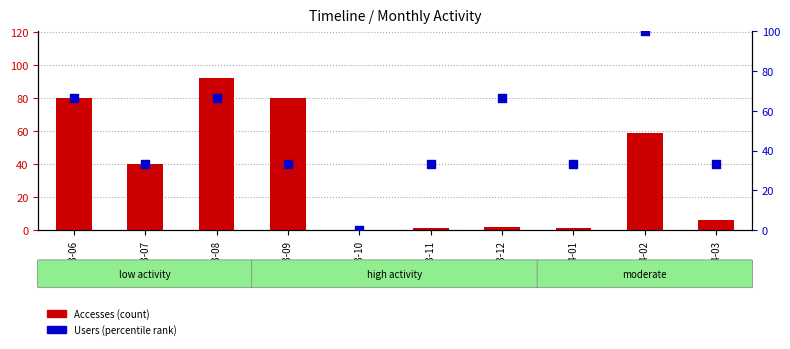

Which series reaches the minimum Y coordinate?

Accesses (count)